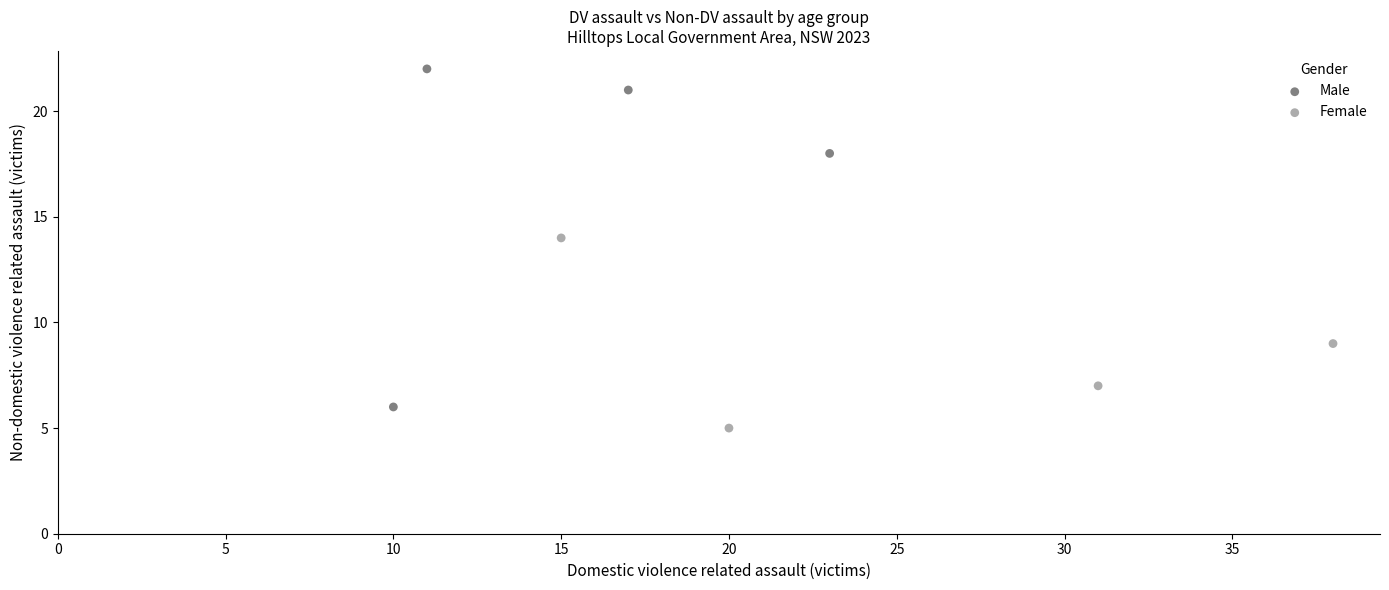

Which series reaches the minimum Y coordinate?

Female